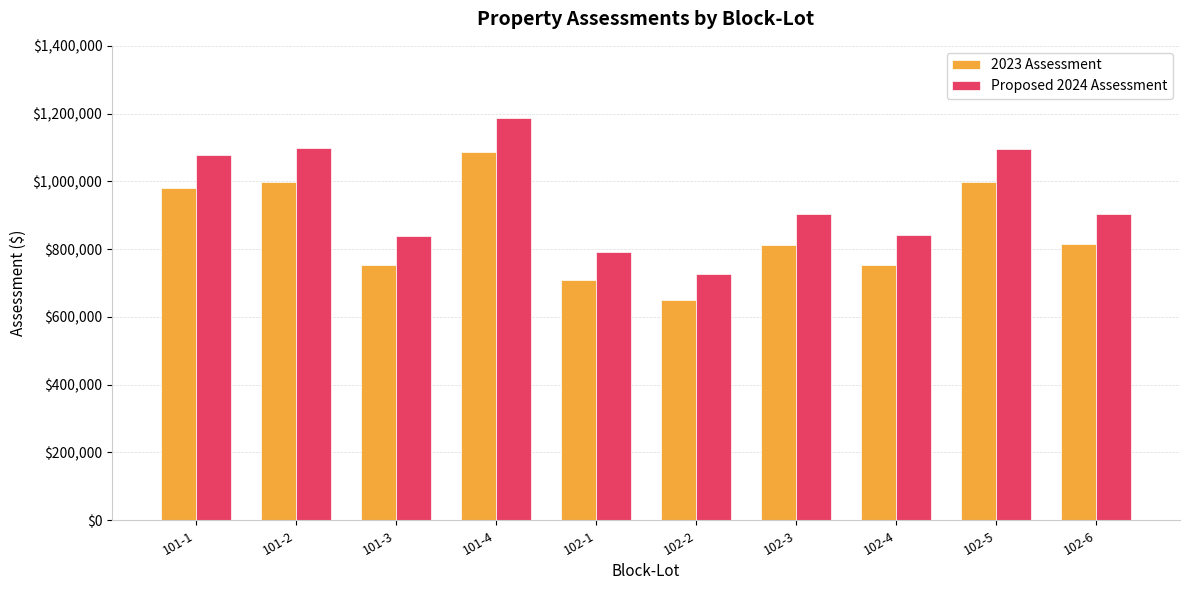

What is the greatest value displayed?

1188300